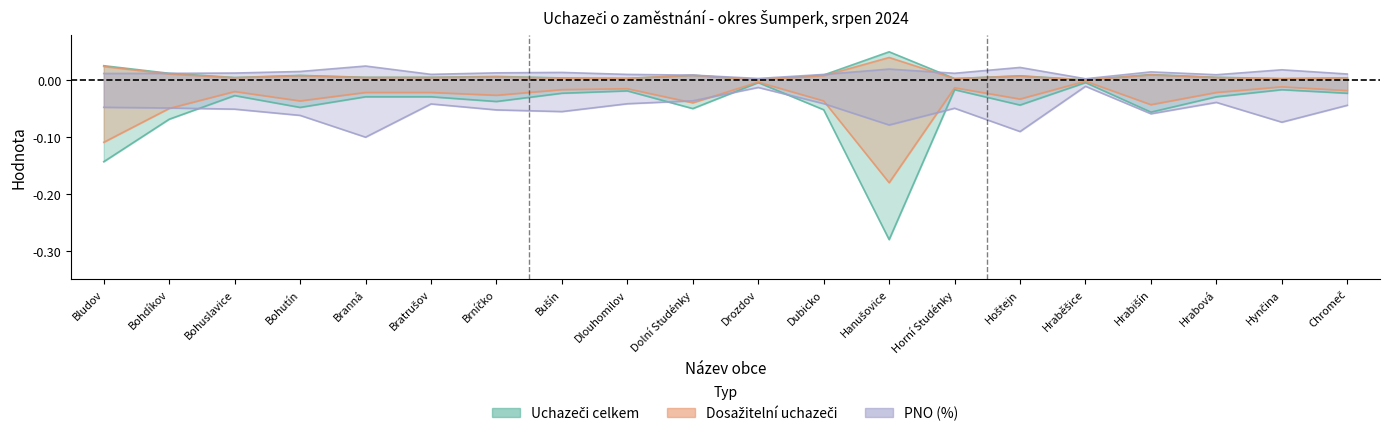

Where is the first local maximum for Dosažitelní uchazeči?

Bohutín